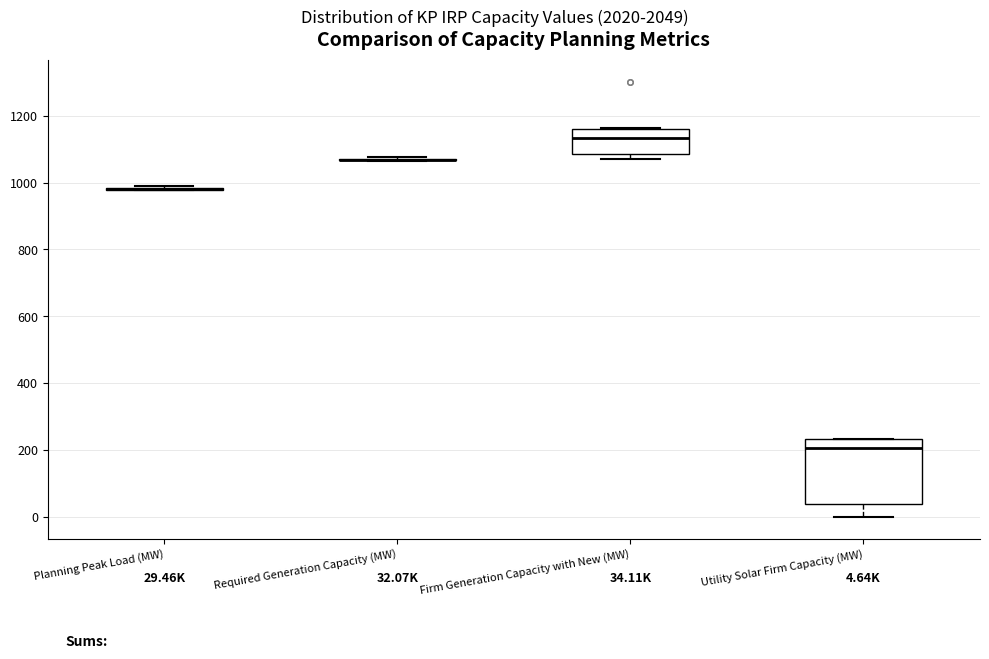

Comparing the boxes themselves (not the whiskers), which one is the tallest?

Utility Solar Firm Capacity (MW)